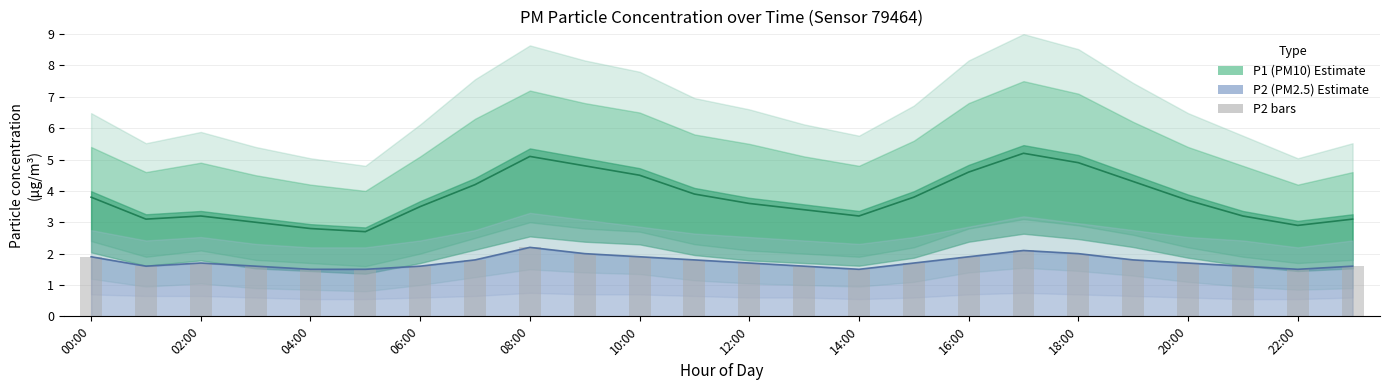

Read the value at 16:00.

1.9